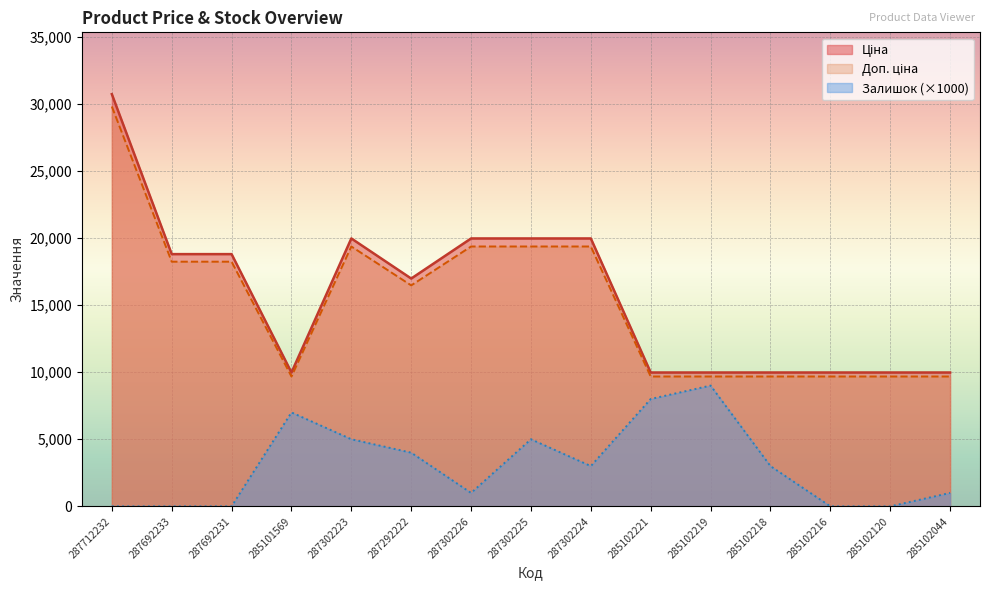

Between 285101569 and 287292222, which series saw the biggest shift?

Ціна